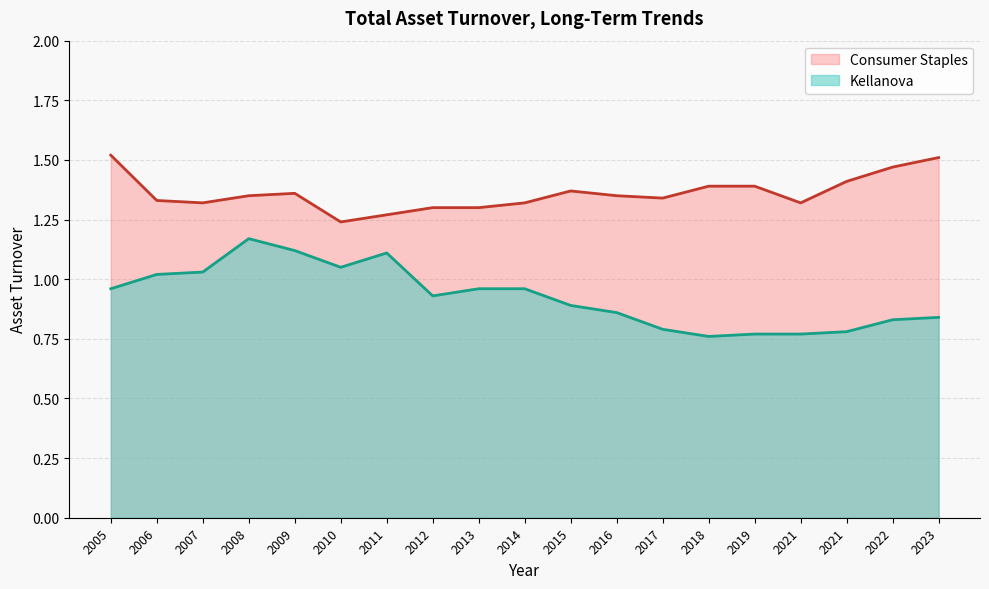

Which series has the largest range (max minus min)?

Kellanova